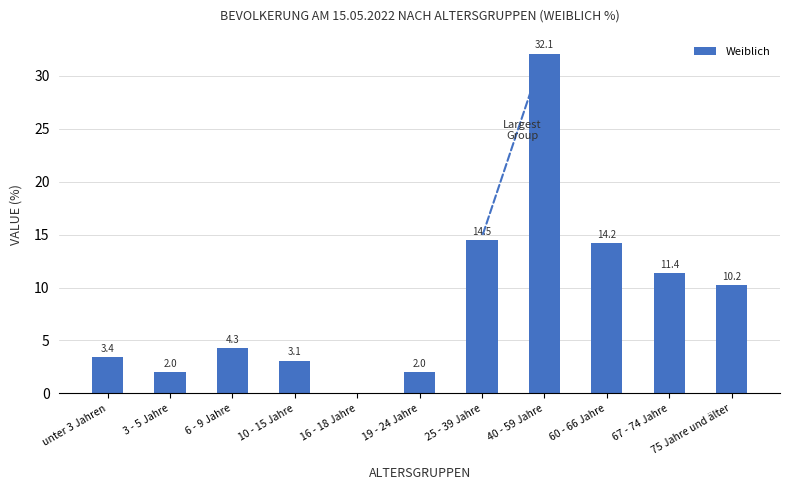

What is the difference between the values at 67 - 74 Jahre and 10 - 15 Jahre?

8.3